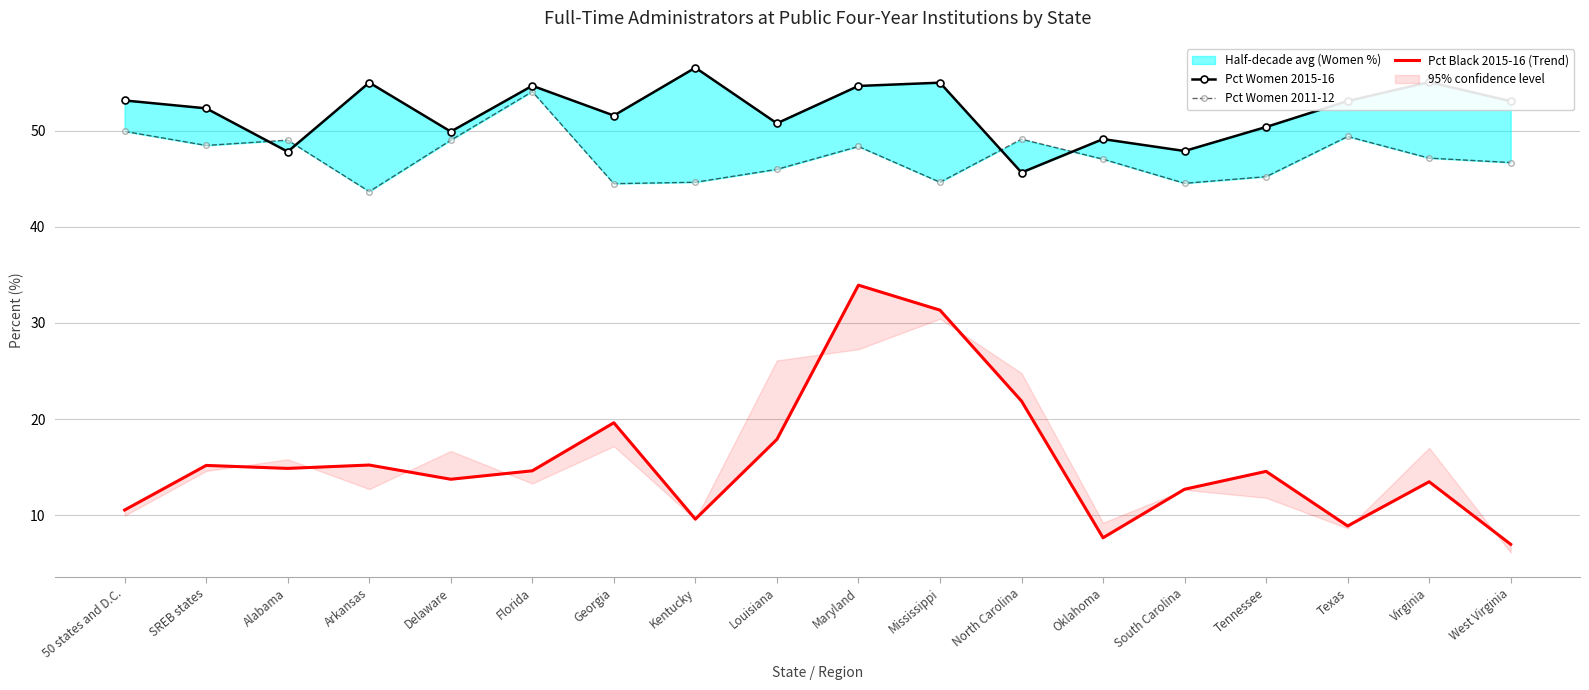

What is the label of the 3rd point from the left?

Alabama